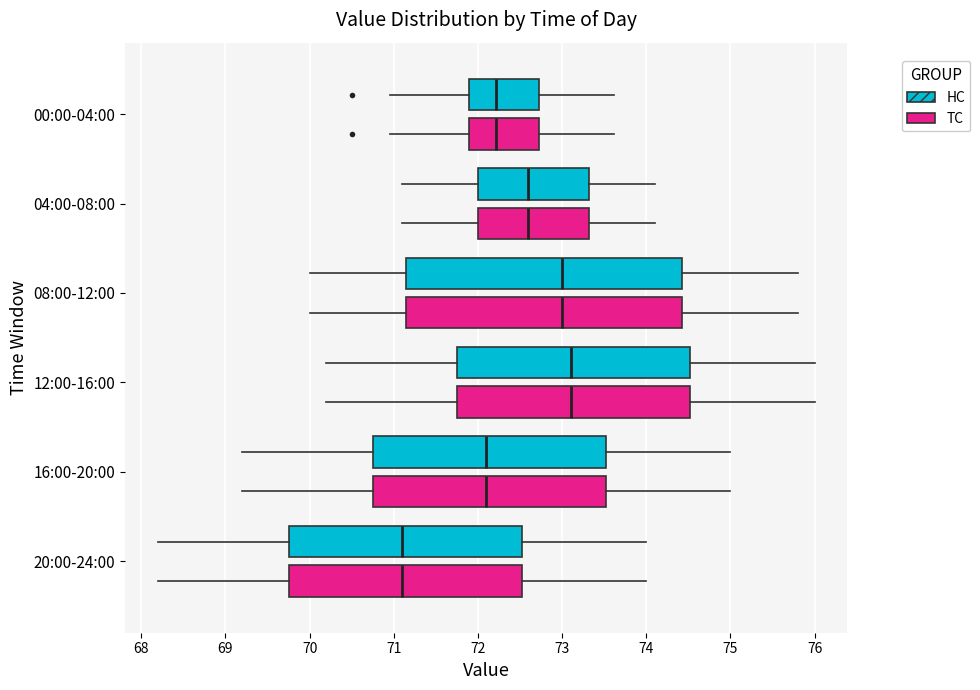

Reading bottom to top, read every box against the x-axis: the position of its median line, the range the box covers, and the ends of its whiskers. The values are not printed on the chart, so give them approximately, as read against the axis.

20:00-24:00 (TC): median 71.1, box 69.8 to 72.5, whiskers 68.2 to 74.0
20:00-24:00 (HC): median 71.1, box 69.8 to 72.5, whiskers 68.2 to 74.0
16:00-20:00 (TC): median 72.1, box 70.8 to 73.5, whiskers 69.2 to 75.0
16:00-20:00 (HC): median 72.1, box 70.8 to 73.5, whiskers 69.2 to 75.0
12:00-16:00 (TC): median 73.1, box 71.8 to 74.5, whiskers 70.2 to 76.0
12:00-16:00 (HC): median 73.1, box 71.8 to 74.5, whiskers 70.2 to 76.0
08:00-12:00 (TC): median 73.0, box 71.2 to 74.4, whiskers 70.0 to 75.8
08:00-12:00 (HC): median 73.0, box 71.2 to 74.4, whiskers 70.0 to 75.8
04:00-08:00 (TC): median 72.6, box 72.0 to 73.3, whiskers 71.1 to 74.1
04:00-08:00 (HC): median 72.6, box 72.0 to 73.3, whiskers 71.1 to 74.1
00:00-04:00 (TC): median 72.2, box 71.9 to 72.7, whiskers 71.0 to 73.6
00:00-04:00 (HC): median 72.2, box 71.9 to 72.7, whiskers 71.0 to 73.6